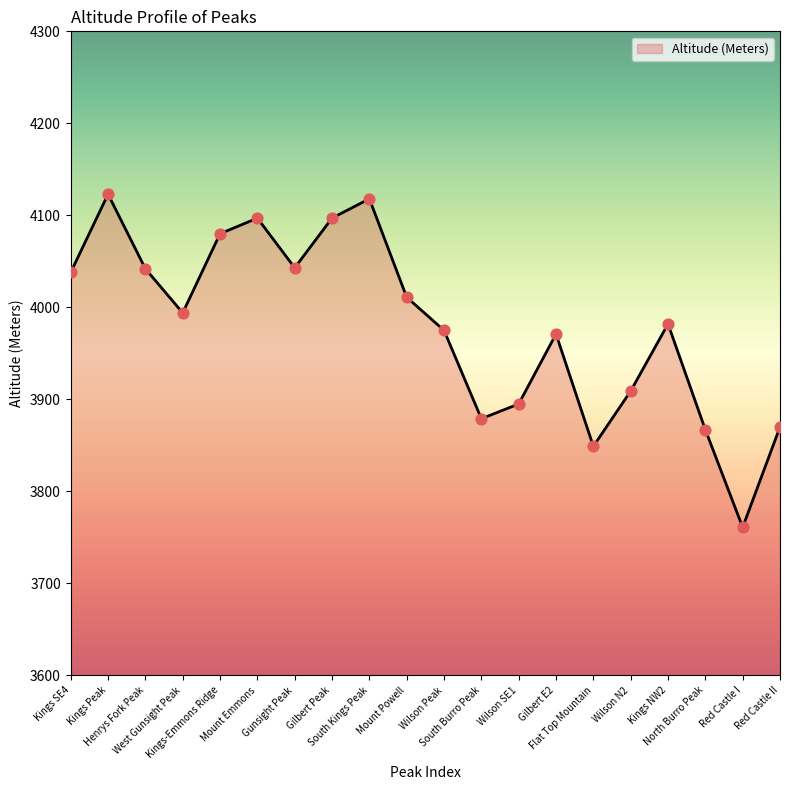

What is the ratio of the value at Red Castle II to the value at South Kings Peak?

0.9